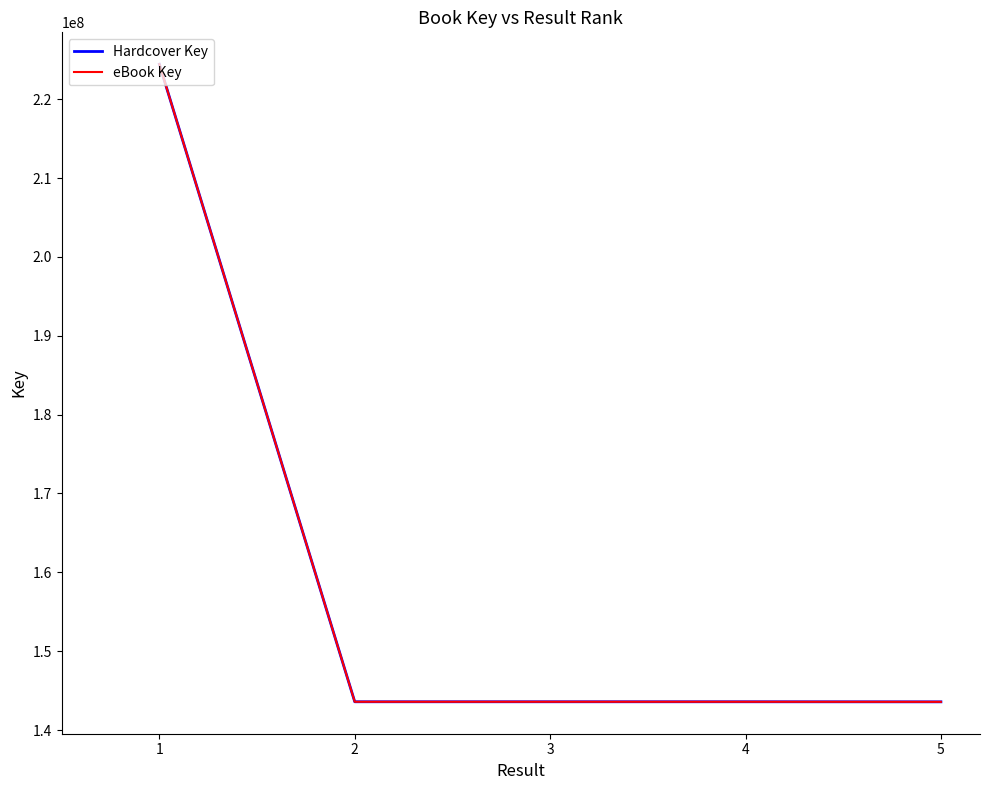

Does the chart have visible grid lines?

No